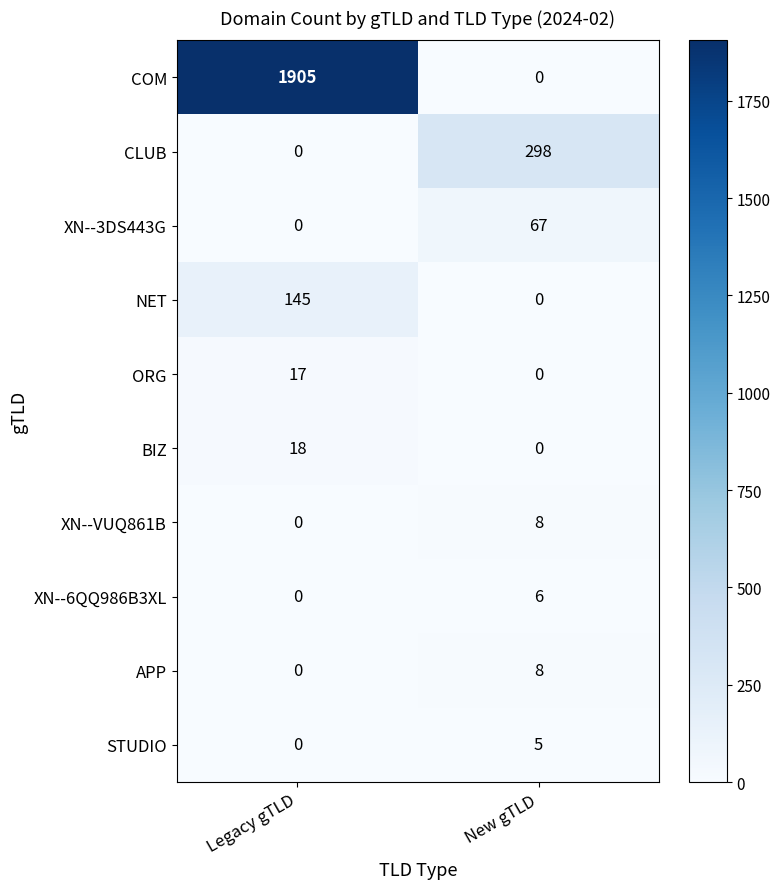

At which category does the chart reach its peak across all series?

Legacy gTLD